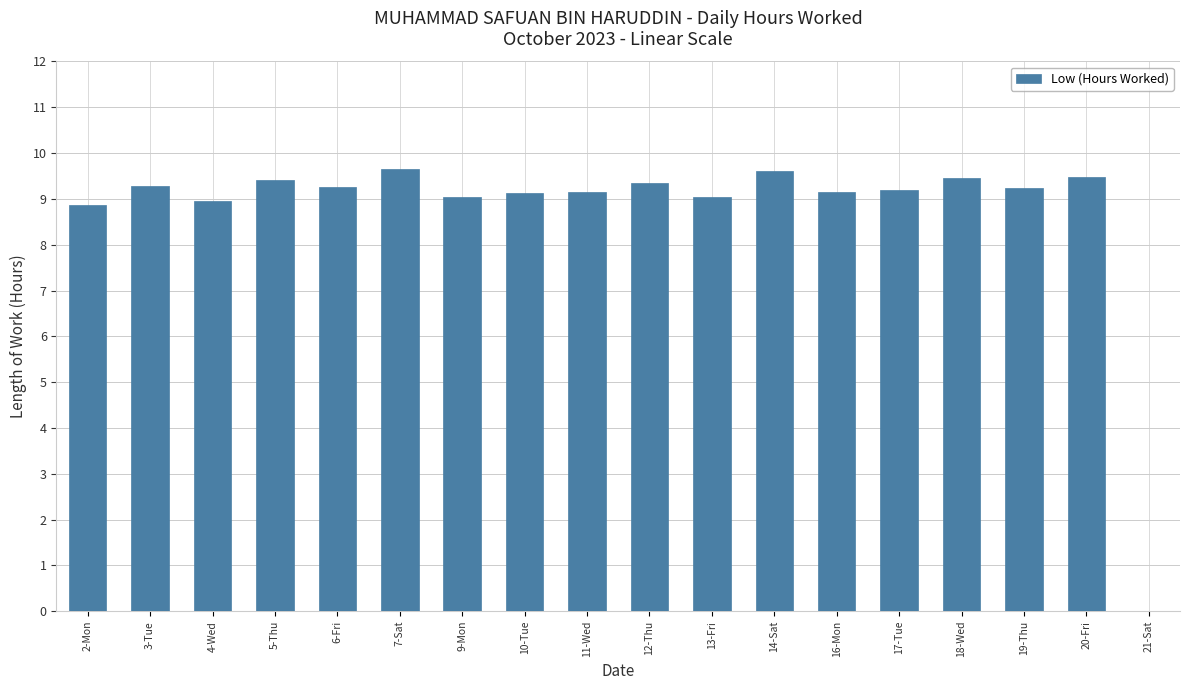

What is the sum of the values at 17-Tue and 9-Mon?

18.2